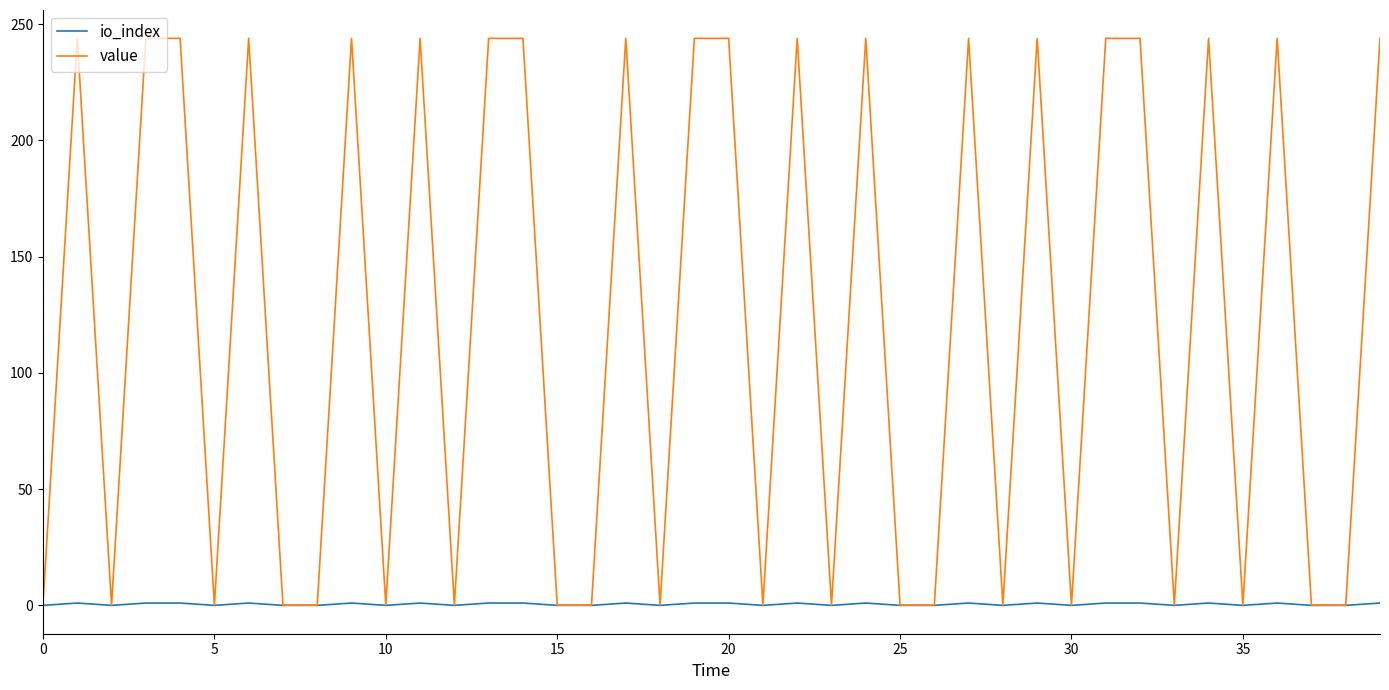

Does the chart have visible grid lines?

No